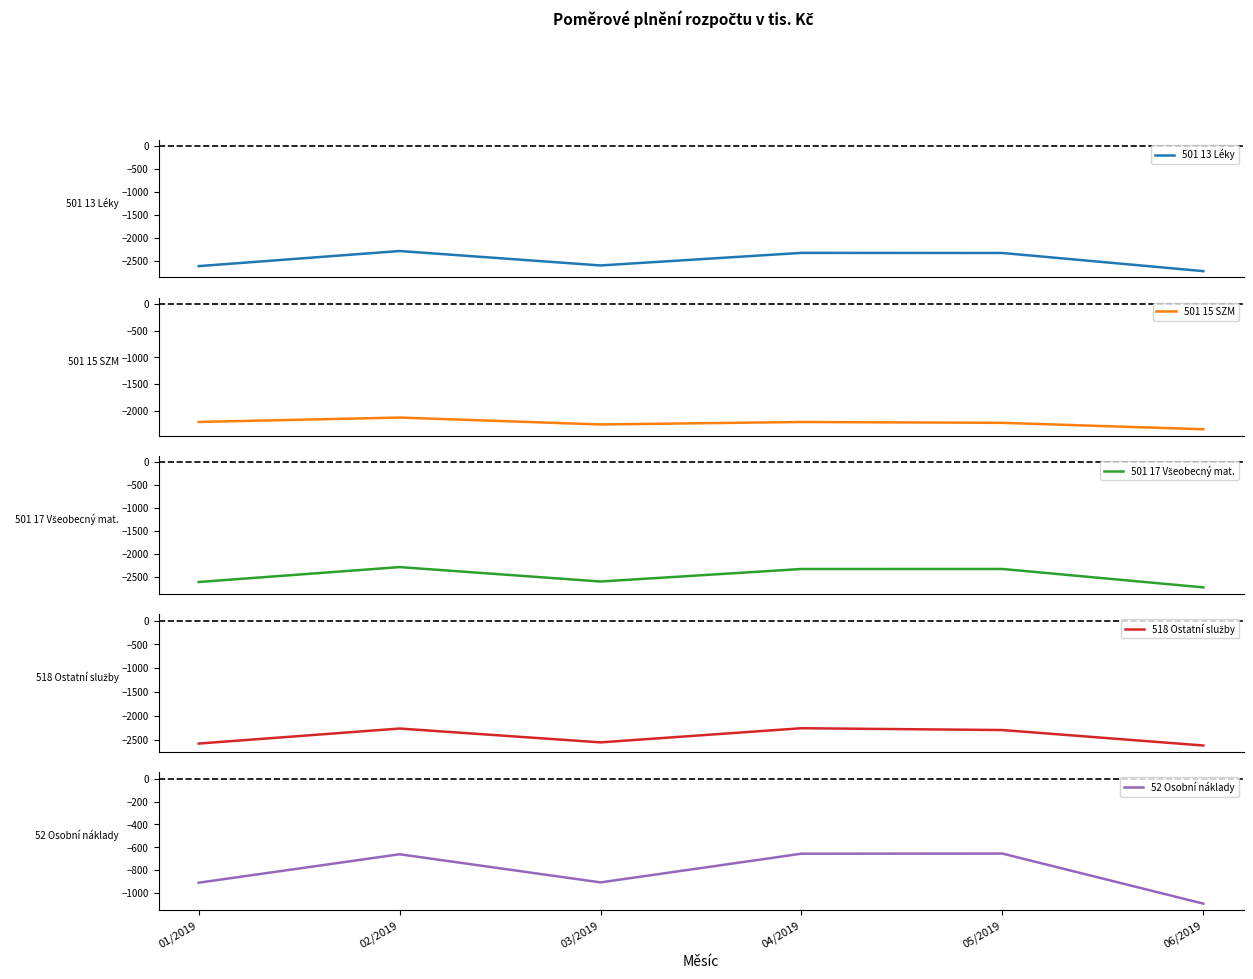

Rank the series by their maximum value, from highest to lowest.

52 Osobní náklady, 501 15 SZM, 518 Ostatní služby, 501 17 Všeobecný mat., 501 13 Léky